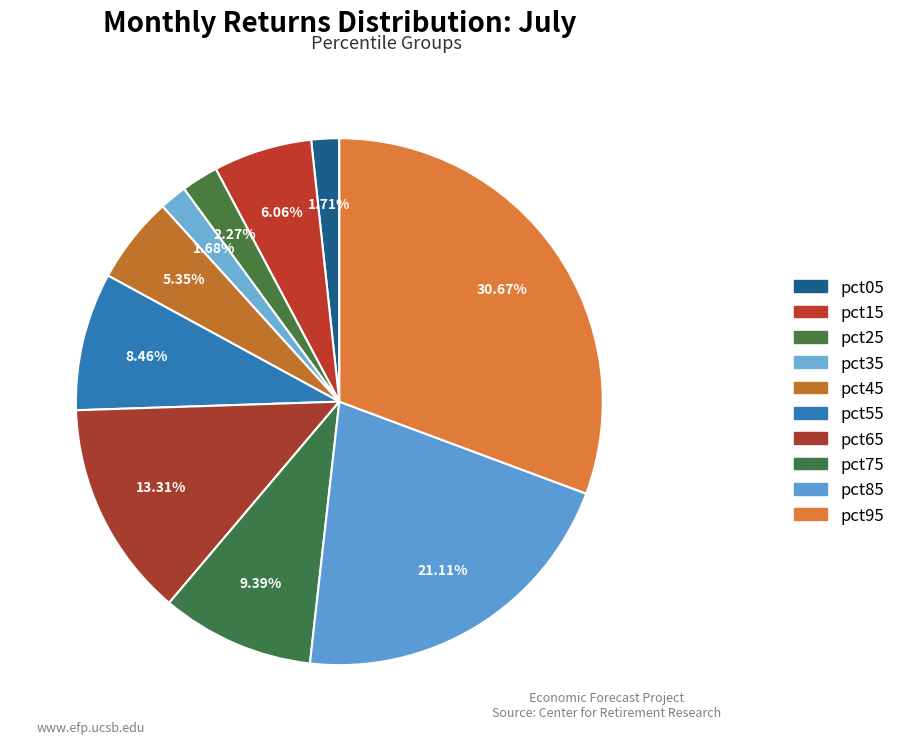

What percentage is the pct55 slice, to the nearest percent?

8%